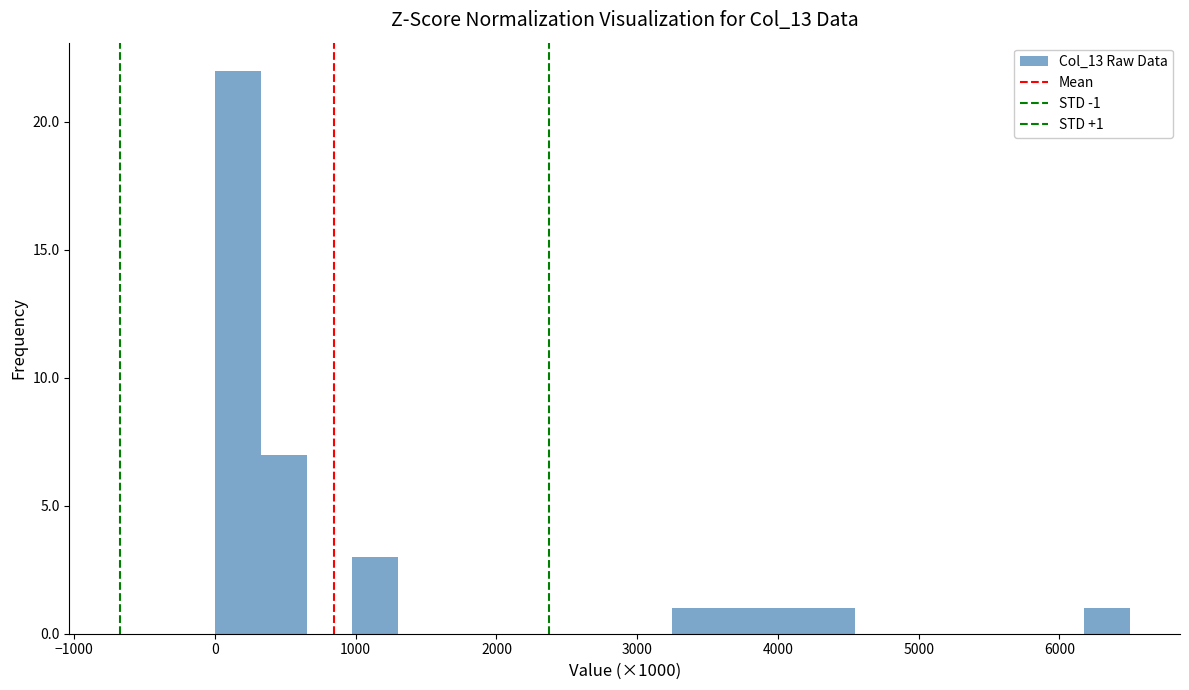

Around what value on the x-axis is the tallest bar? Give the approximate position of its centre, as read against the axis.

200